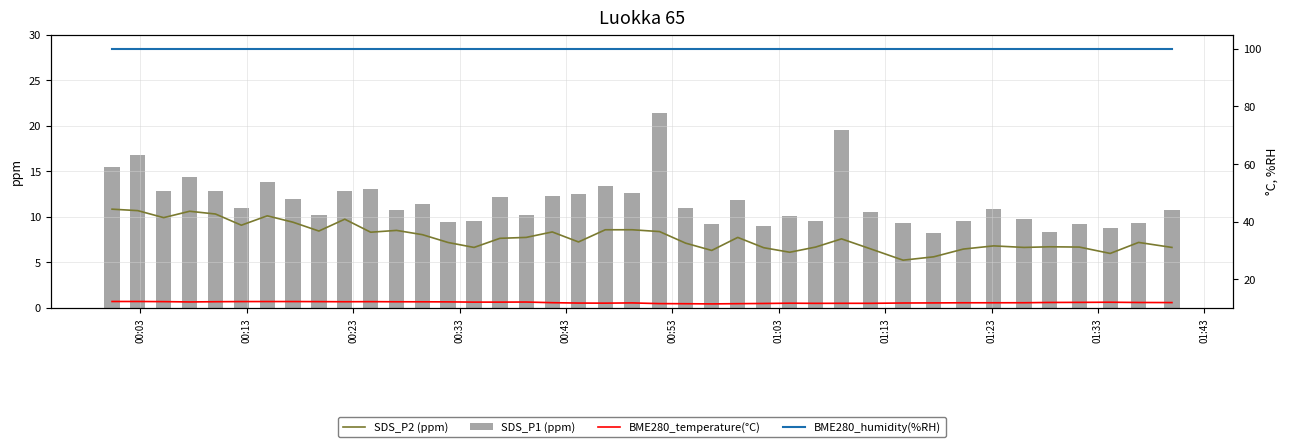

What is the sum of all SDS_P1 (ppm) values?

465.6